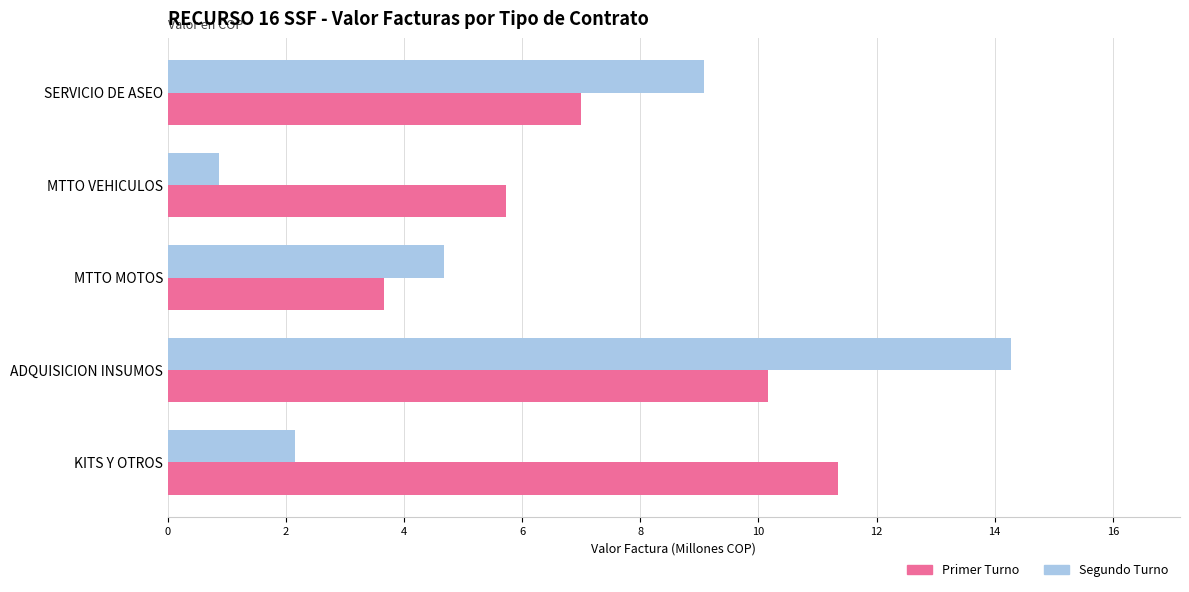

Which category has the lowest value in the Primer Turno series?

MTTO MOTOS